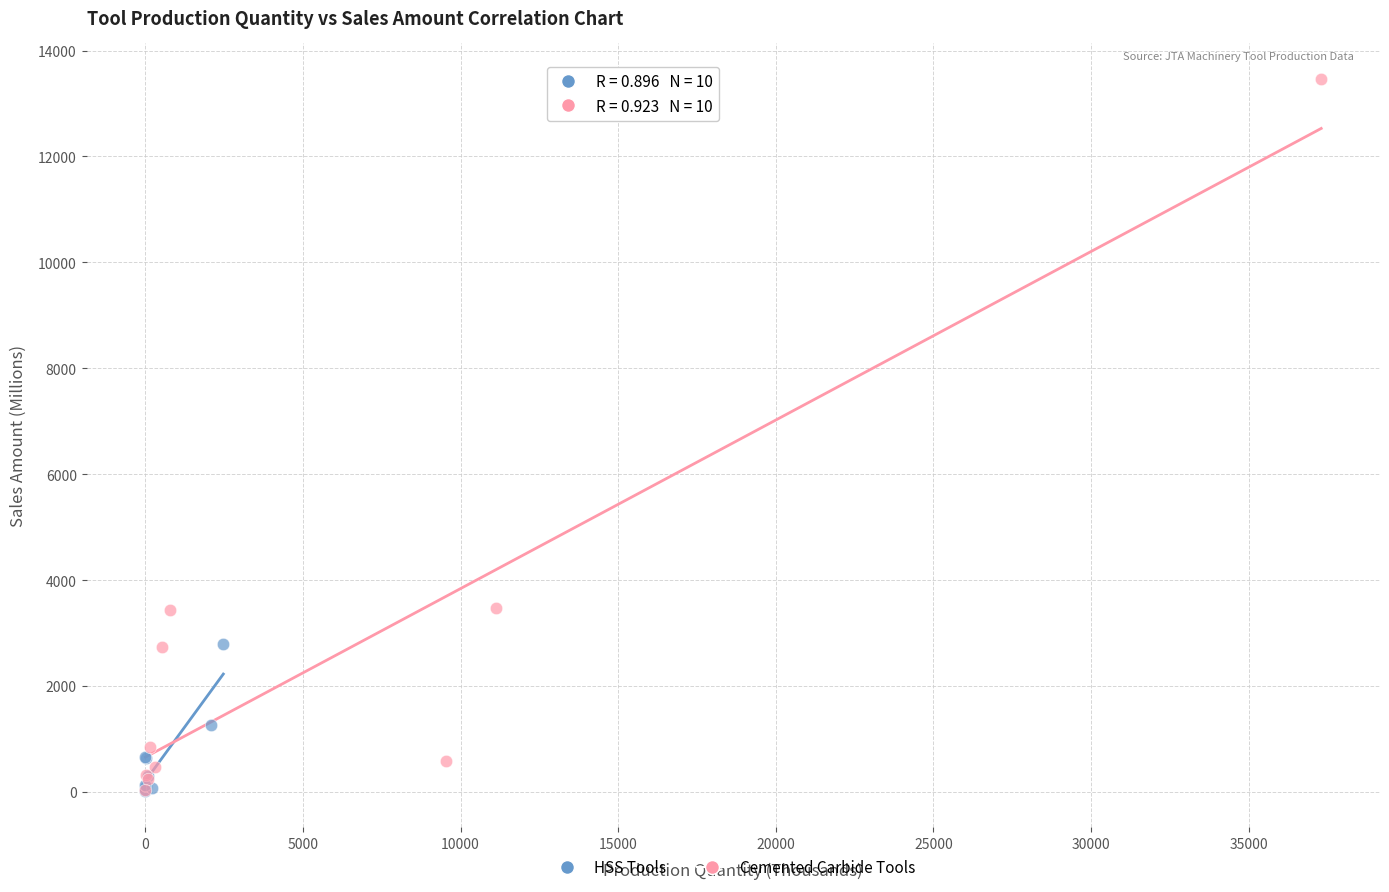

Which series reaches the maximum Y coordinate?

Cemented Carbide Tools